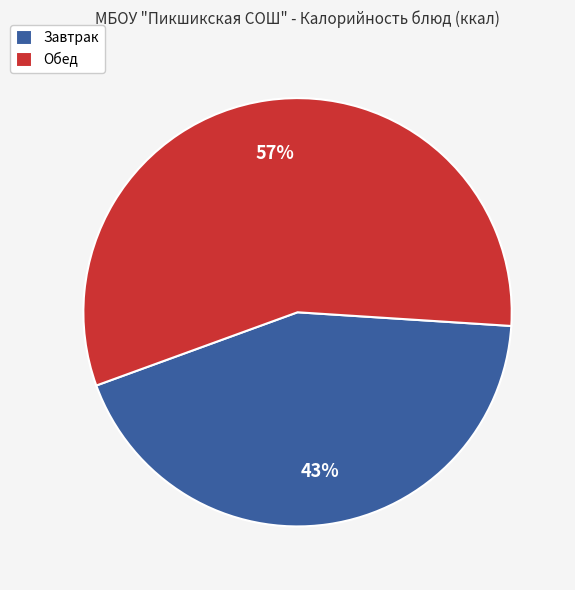

Is it true that Завтрак is 34% of the pie?

False